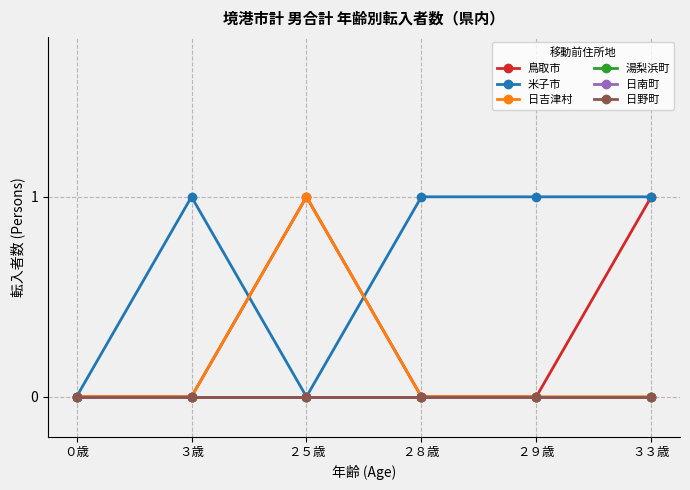

Does the chart have visible grid lines?

Yes